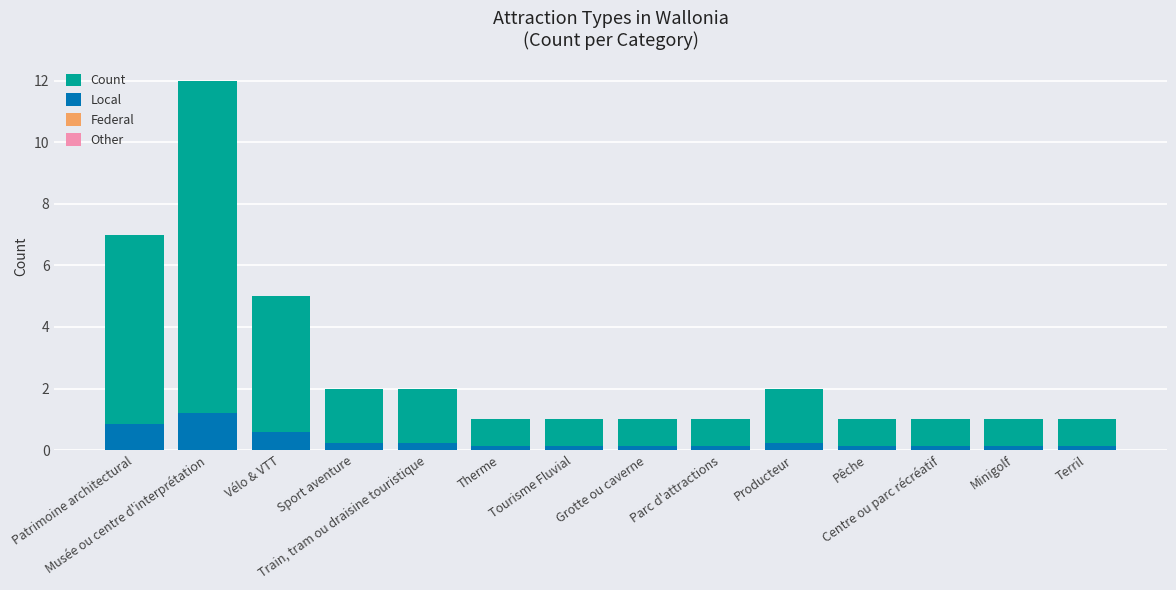

Is the value of Other at Terril greater than the value of Local at Therme?

No